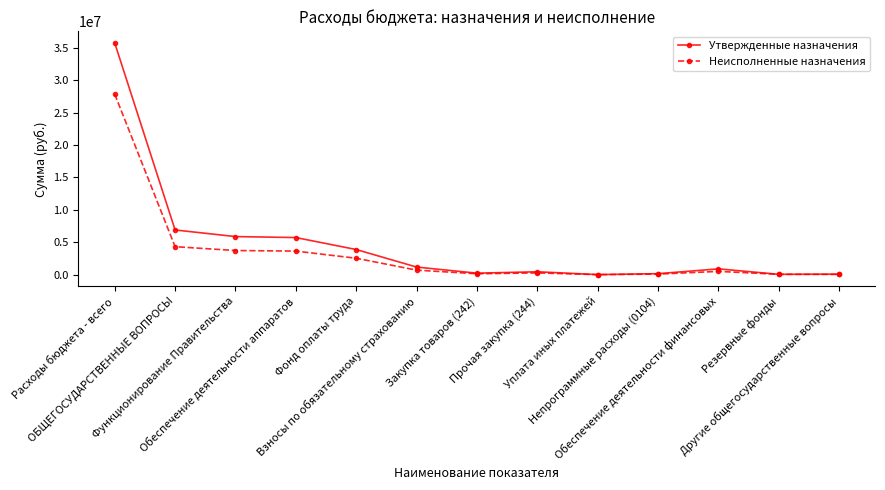

Which series changed the most between Взносы по обязательному страхованию and Резервные фонды?

Утвержденные назначения